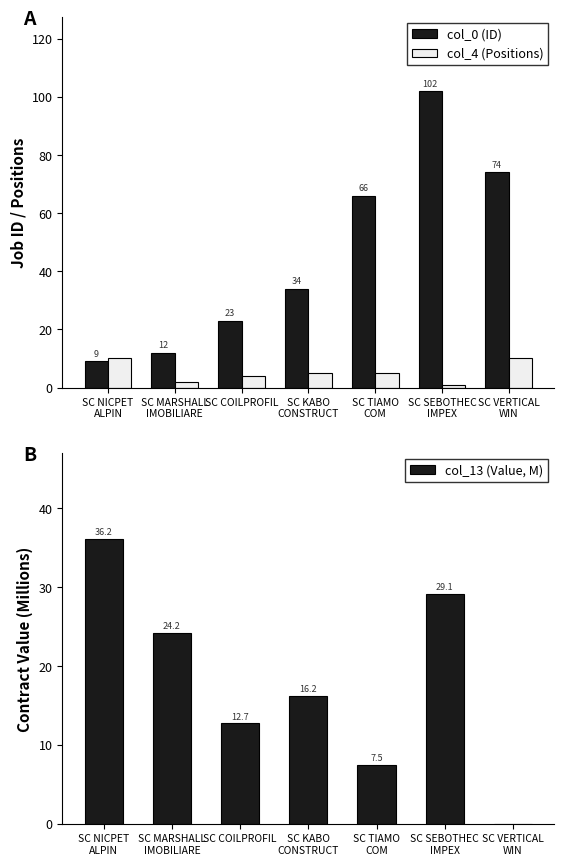

Reading right to left, list all the values displayed in this chart.

col_0 (ID): SC VERTICAL
WIN=74.0	SC SEBOTHEC
IMPEX=102.0	SC TIAMO
COM=66.0	SC KABO
CONSTRUCT=34.0	SC COILPROFIL=23.0	SC MARSHALL
IMOBILIARE=12.0	SC NICPET
ALPIN=9.0
col_4 (Positions): SC VERTICAL
WIN=10.0	SC SEBOTHEC
IMPEX=1.0	SC TIAMO
COM=5.0	SC KABO
CONSTRUCT=5.0	SC COILPROFIL=4.0	SC MARSHALL
IMOBILIARE=2.0	SC NICPET
ALPIN=10.0
col_13 (Value, M): SC VERTICAL
WIN=0.0	SC SEBOTHEC
IMPEX=29.1	SC TIAMO
COM=7.5	SC KABO
CONSTRUCT=16.2	SC COILPROFIL=12.7	SC MARSHALL
IMOBILIARE=24.2	SC NICPET
ALPIN=36.2